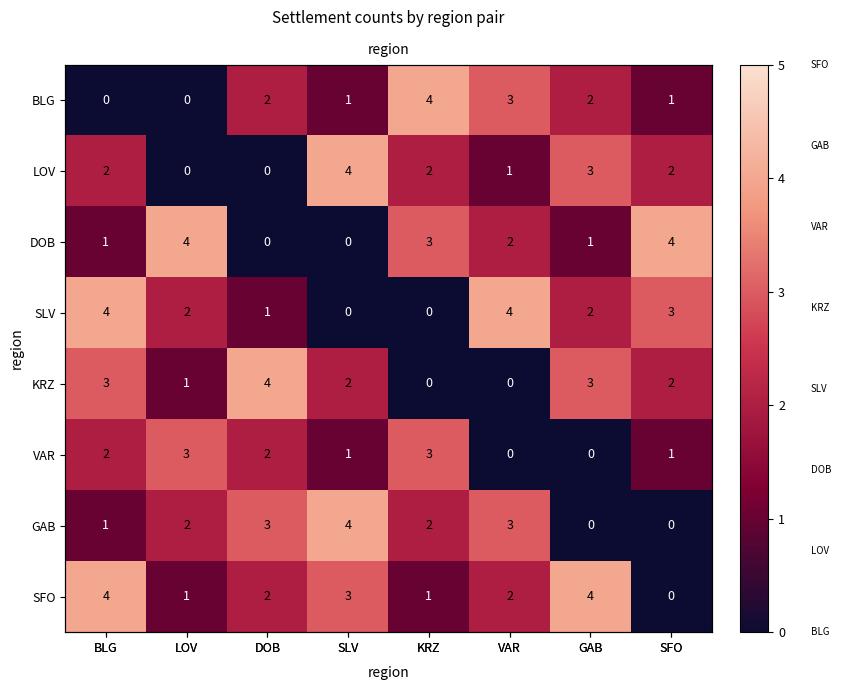

Which series has the largest total across all categories?

SFO